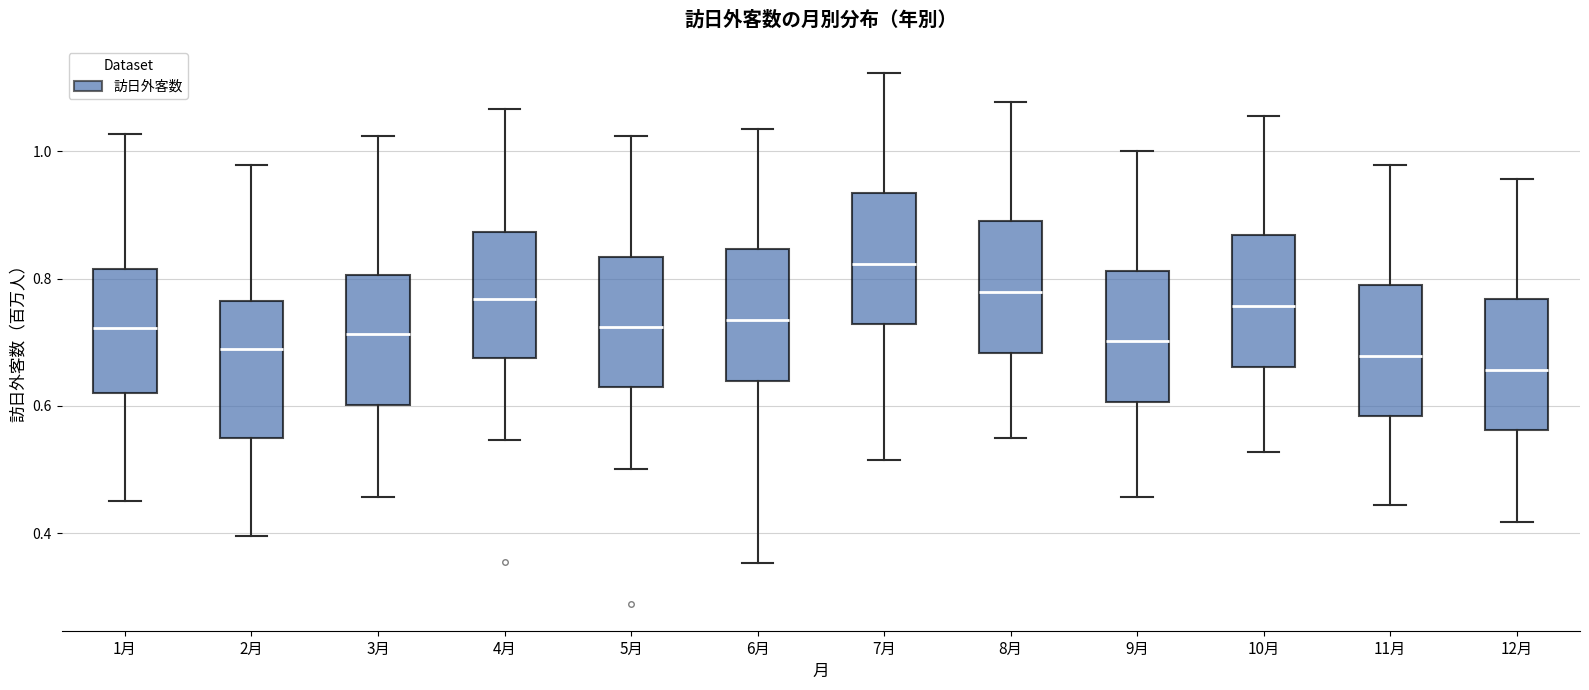

Where does the median line of the box for 1月 sit on the y-axis? The values are not printed on the chart, so give them approximately, as read against the axis.

0.72